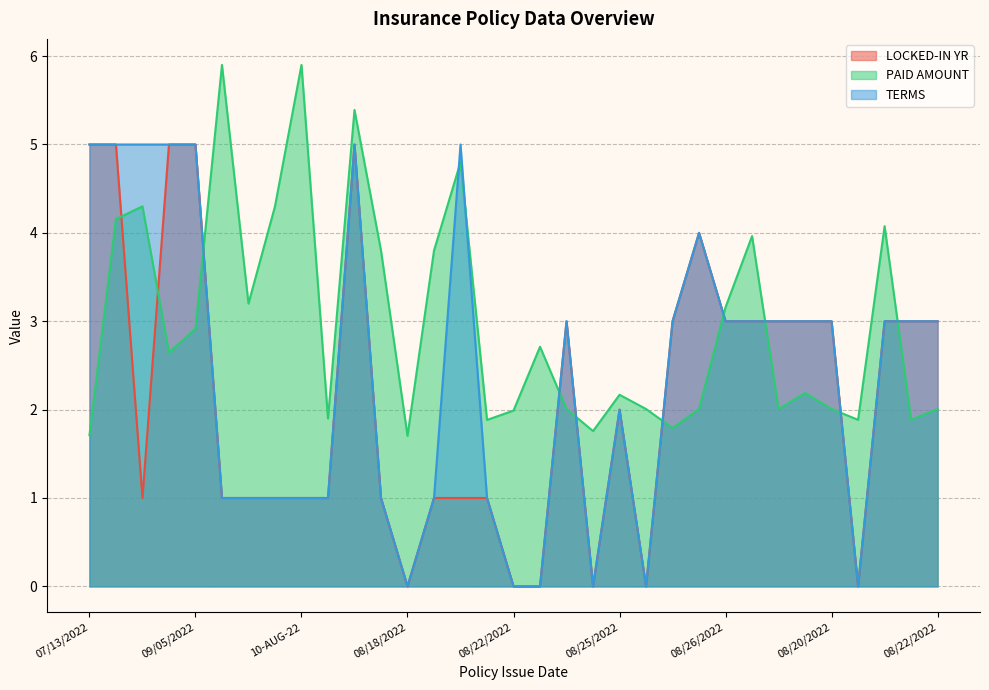

What is the value of the LOCKED-IN YR point at the 29th from the left?

3.0